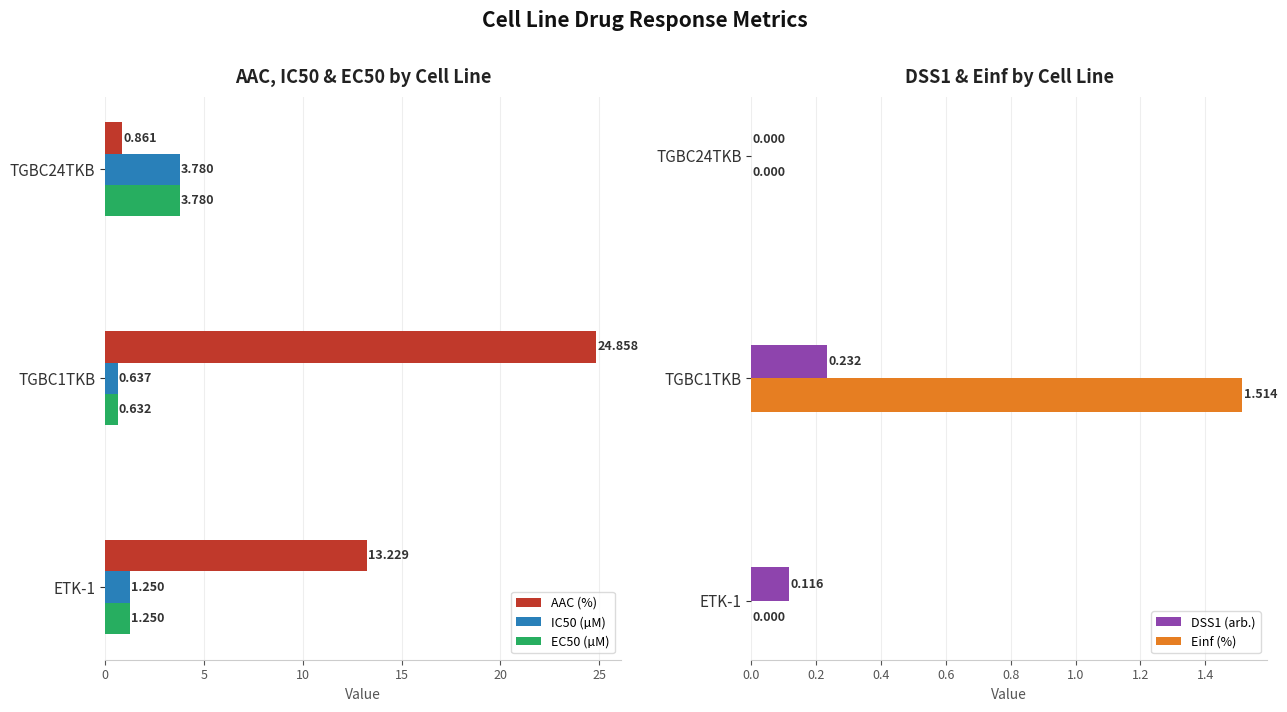

How many series are shown in this chart?

5